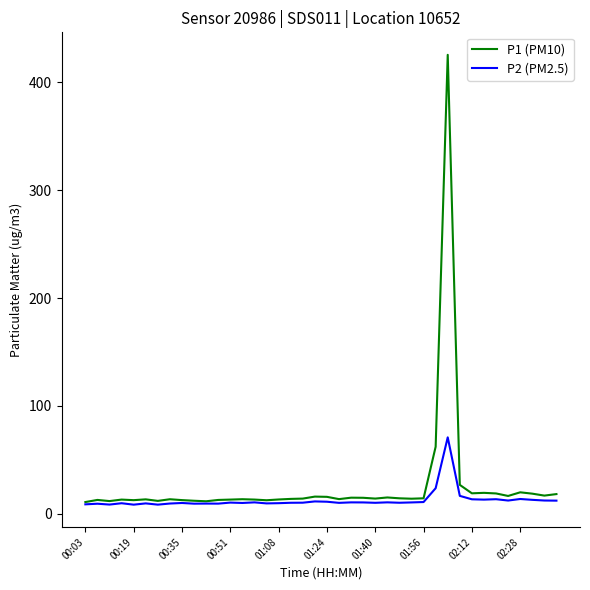

Which series has the widest spread of values?

P1 (PM10)